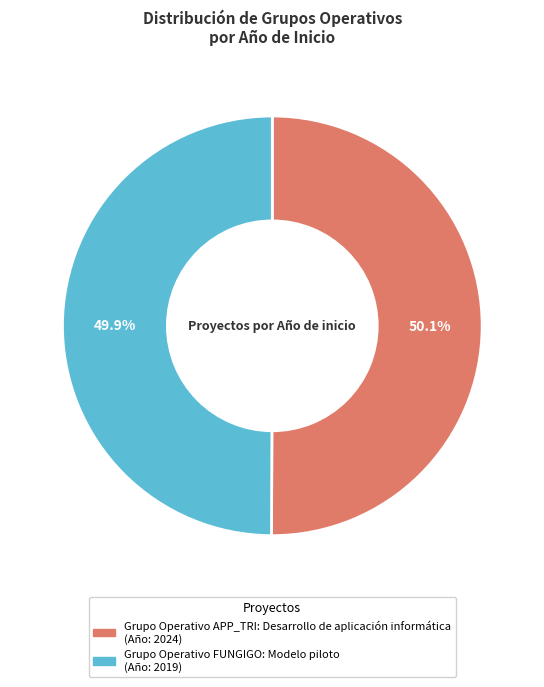

Approximately how many times larger is the value at Grupo Operativo APP_TRI: Desarrollo de aplicación informática compared to Grupo Operativo FUNGIGO: Modelo piloto?

1.0